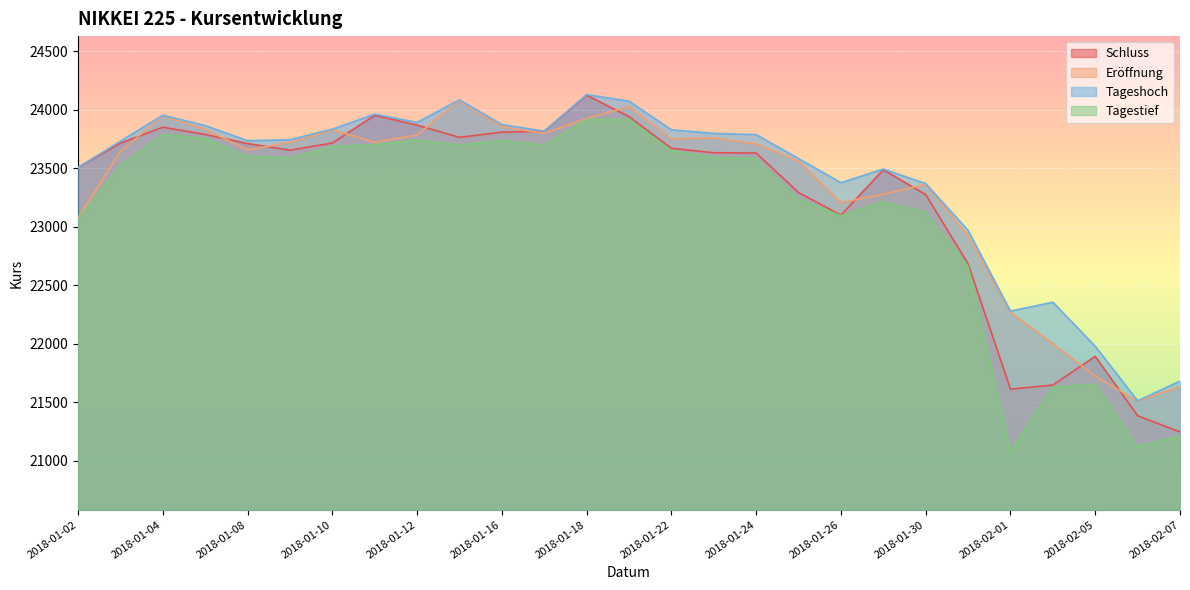

List the labels in order of Schluss value, largest first.

2018-01-18, 2018-01-11, 2018-01-19, 2018-01-12, 2018-01-04, 2018-01-17, 2018-01-16, 2018-01-05, 2018-01-15, 2018-01-10, 2018-01-03, 2018-01-08, 2018-01-22, 2018-01-09, 2018-01-23, 2018-01-24, 2018-01-02, 2018-01-29, 2018-01-25, 2018-01-30, 2018-01-26, 2018-01-31, 2018-02-05, 2018-02-02, 2018-02-01, 2018-02-06, 2018-02-07